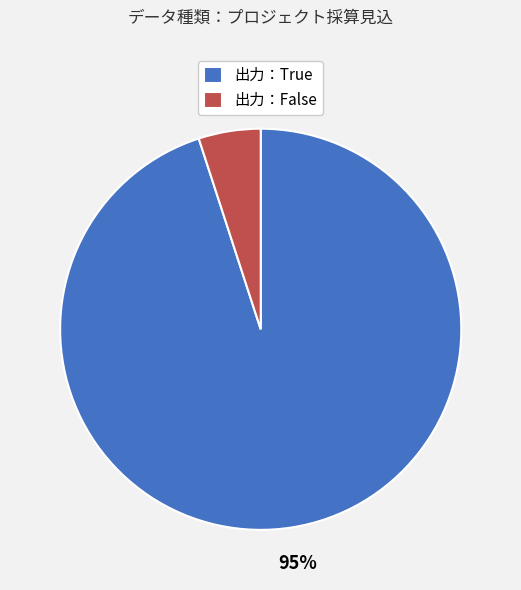

Which category has the smallest portion of the pie?

出力：False